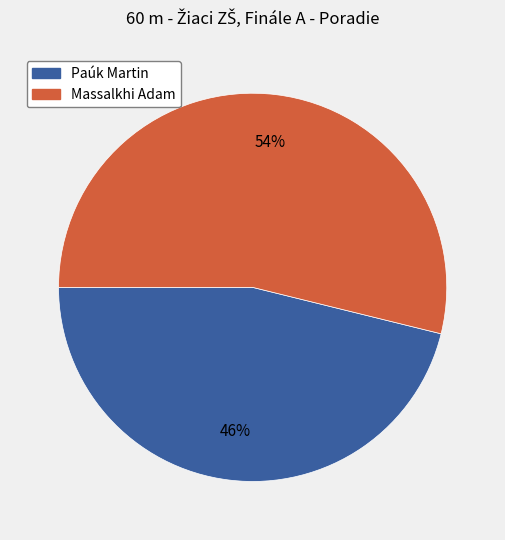

Is the sum of Paúk Martin and Massalkhi Adam greater than half?

Yes